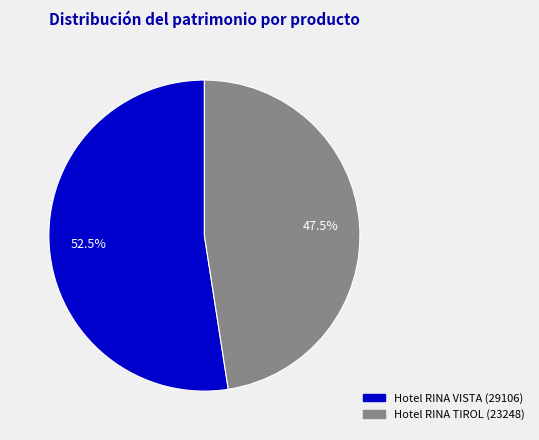

Does any single category account for the majority?

Yes